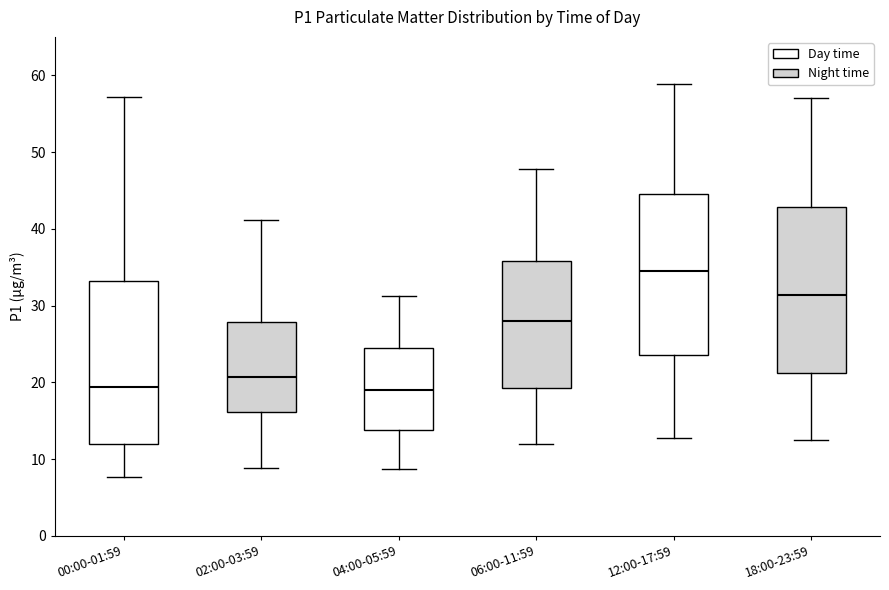

Where does the lower whisker of the box for 12:00-17:59 end on the y-axis? The values are not printed on the chart, so give them approximately, as read against the axis.

13